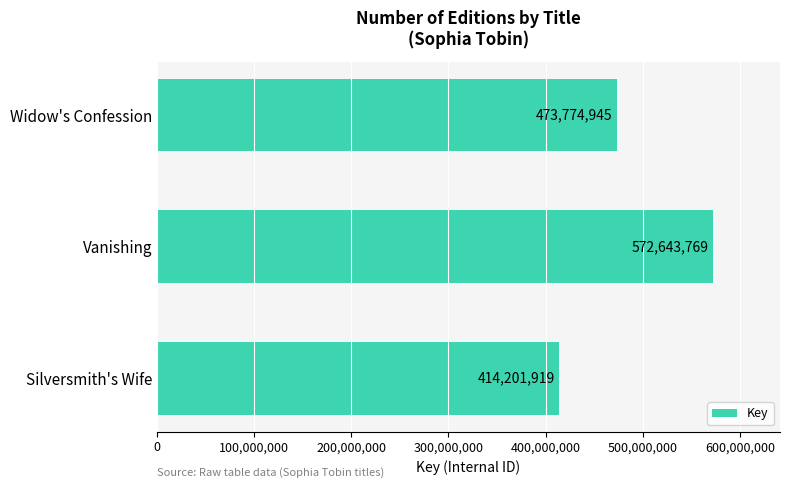

What position from the top is Vanishing?

2